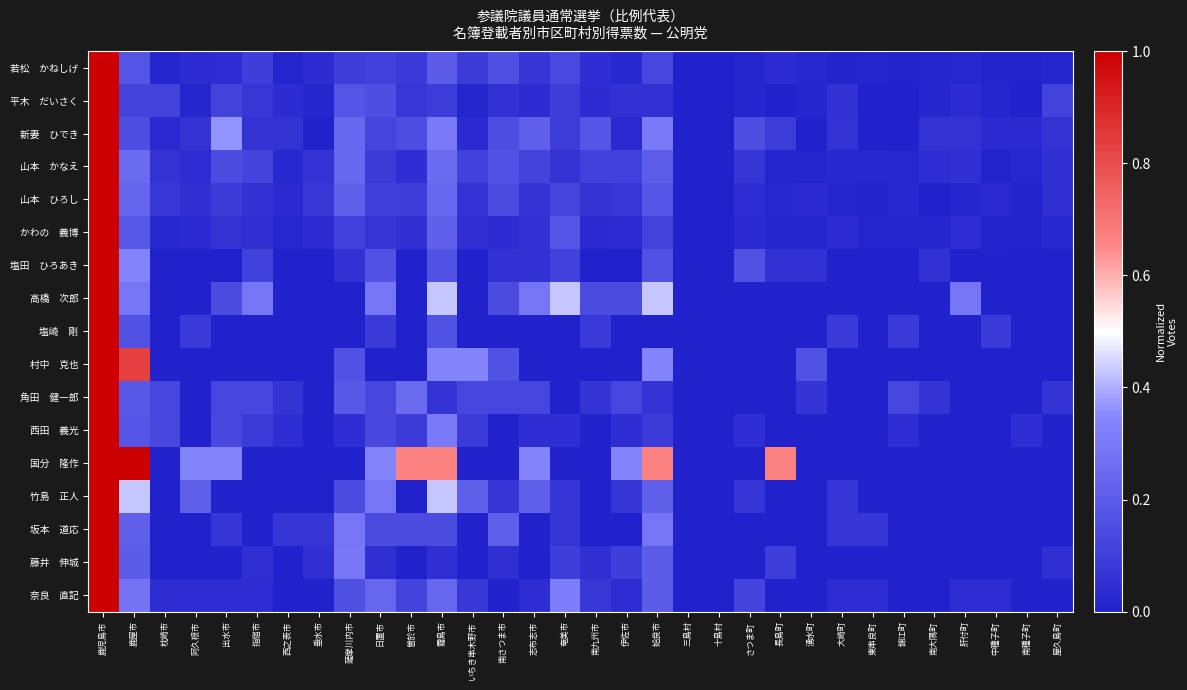

How many data points does each series have?

32